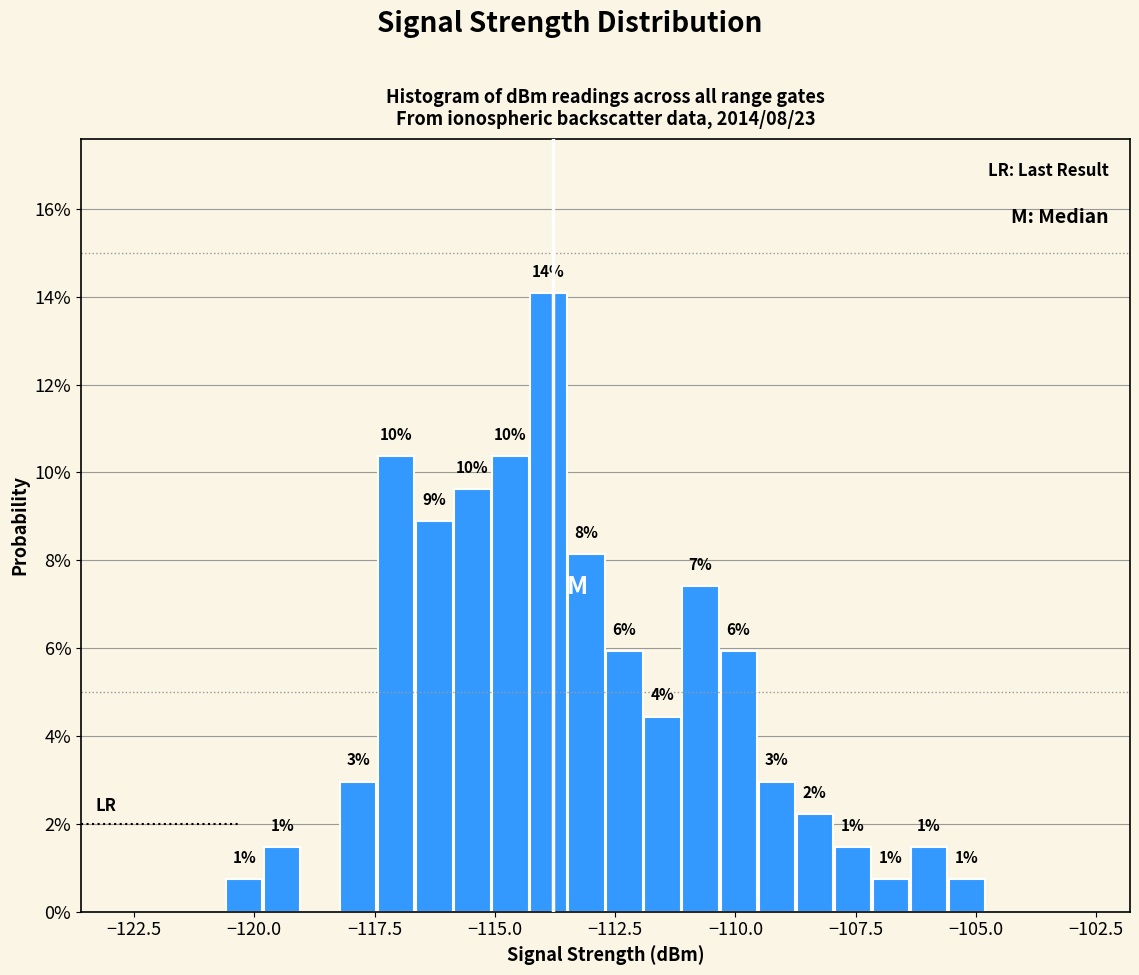

Around what value on the x-axis is the tallest bar? Give the approximate position of its centre, as read against the axis.

-114.0